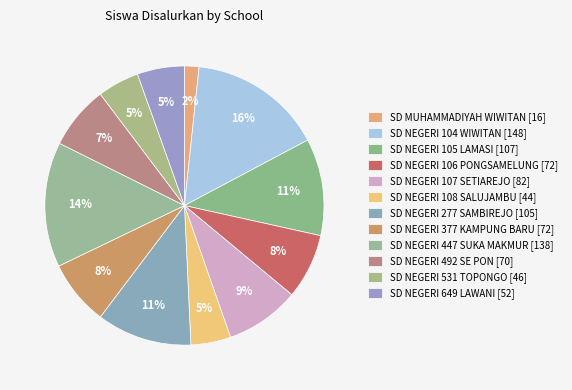

What percentage is the SD NEGERI 107 SETIAREJO slice, to the nearest percent?

9%